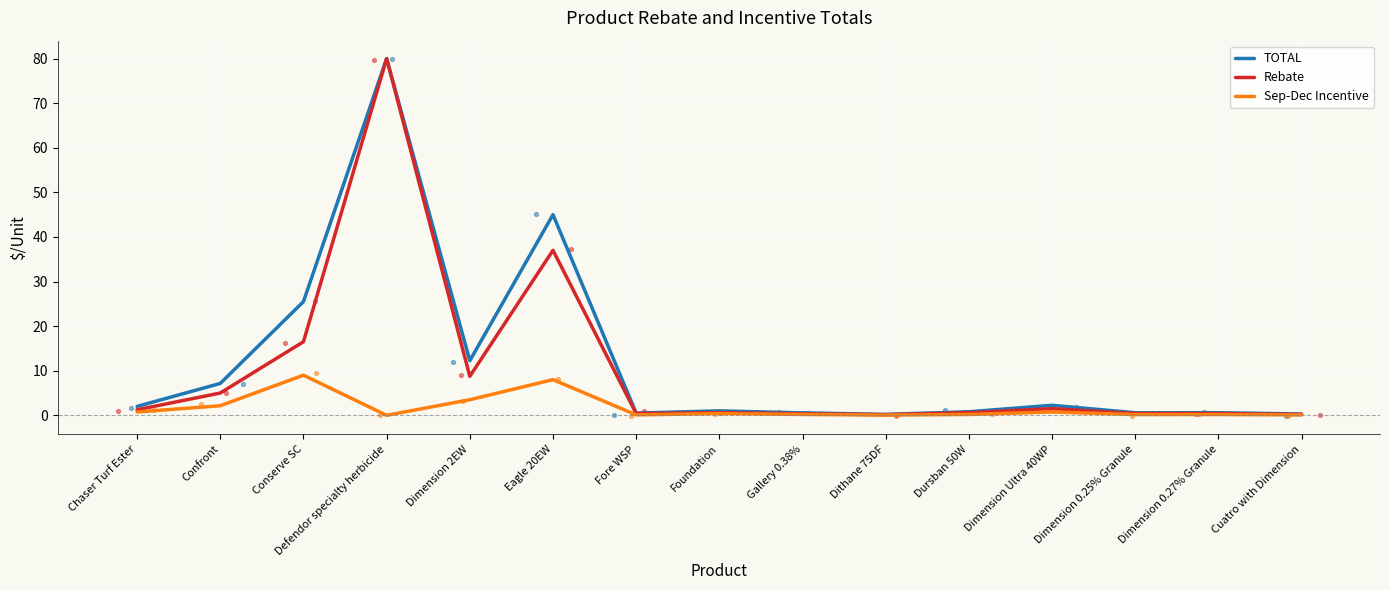

At which category is the sum across all series the highest?

Defendor specialty herbicide